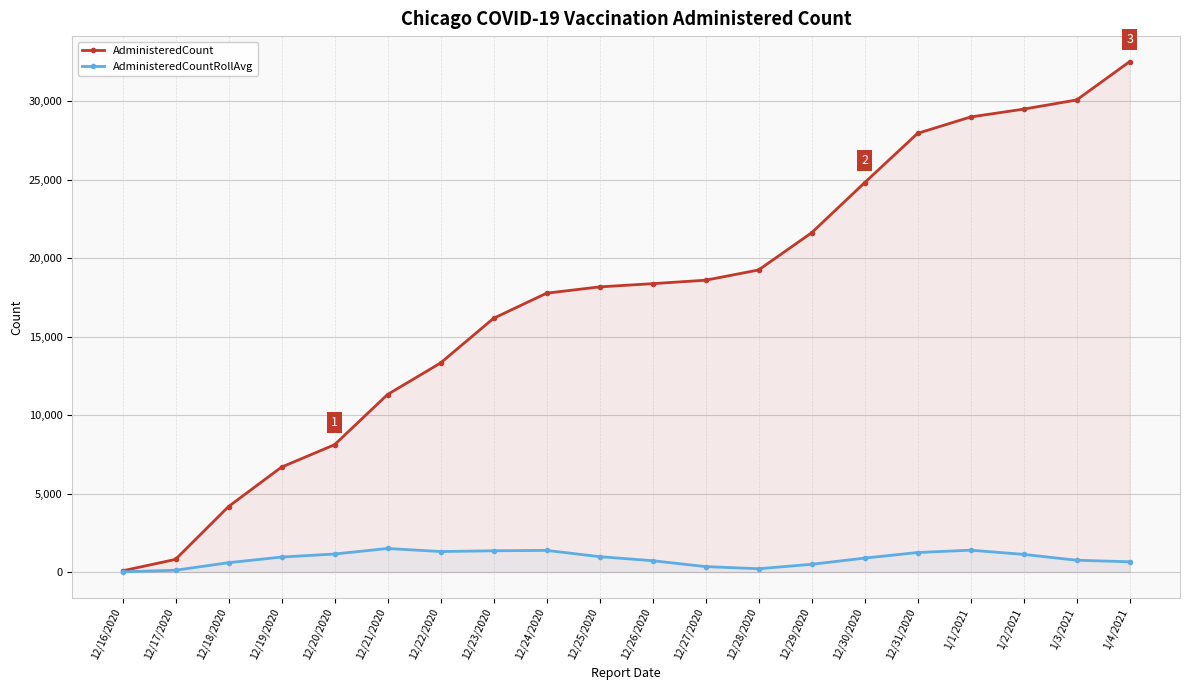

How many data points in AdministeredCount are less than 18376?

10